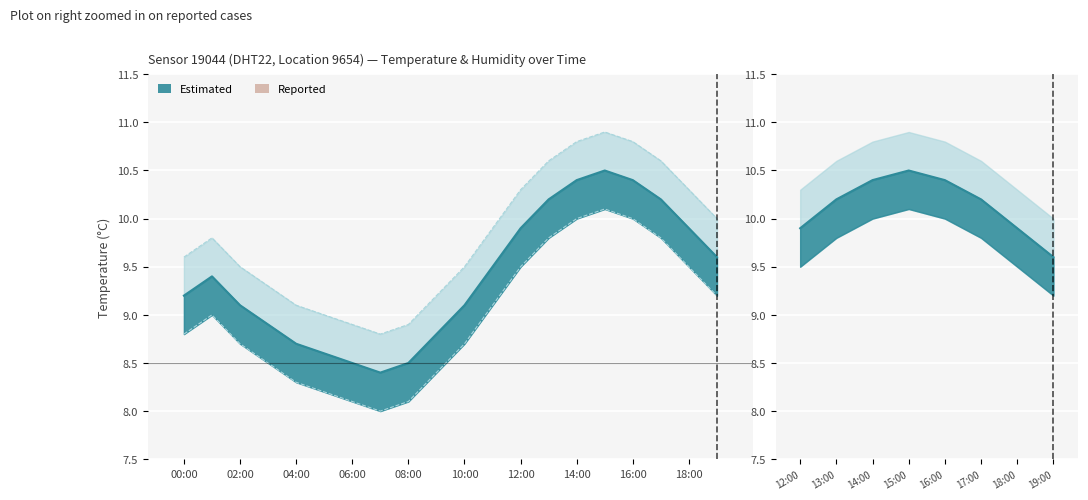

Where is temp_upper nearest to the value 9?

05:00